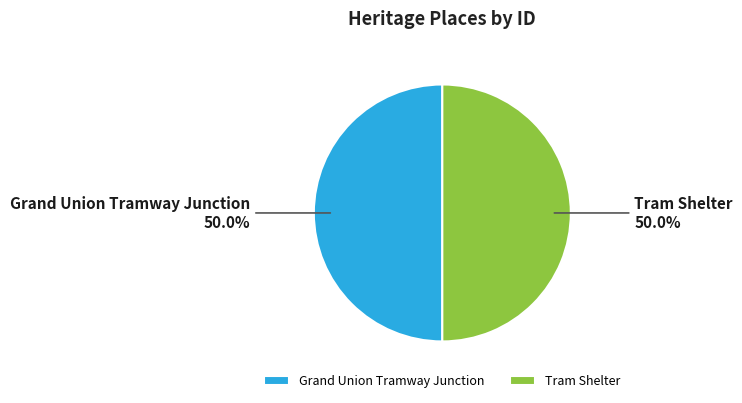

Combined, what portion of the pie is Grand Union Tramway Junction and Tram Shelter?

100.0%